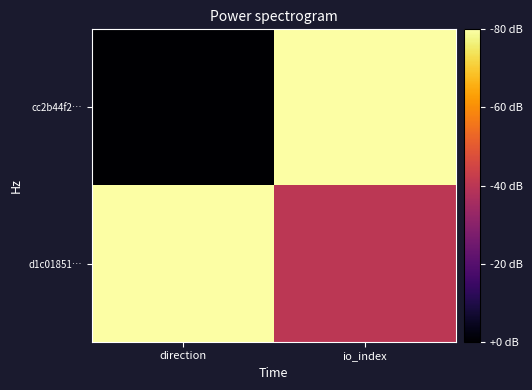

What is the minimum value shown in the chart?

-1